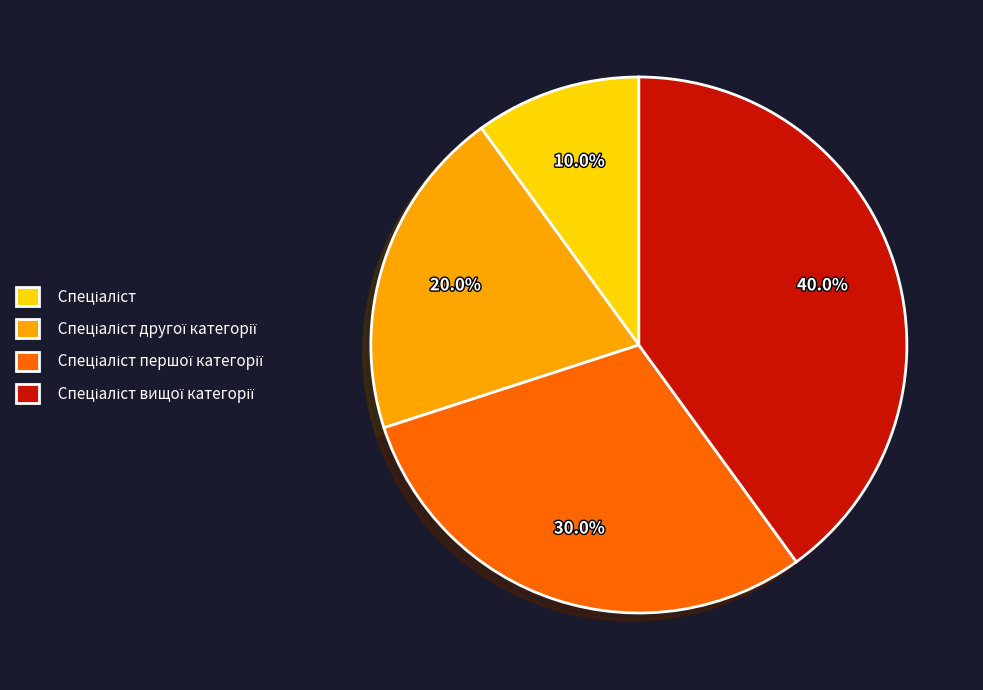

Is there any slice that represents more than half of the pie?

No